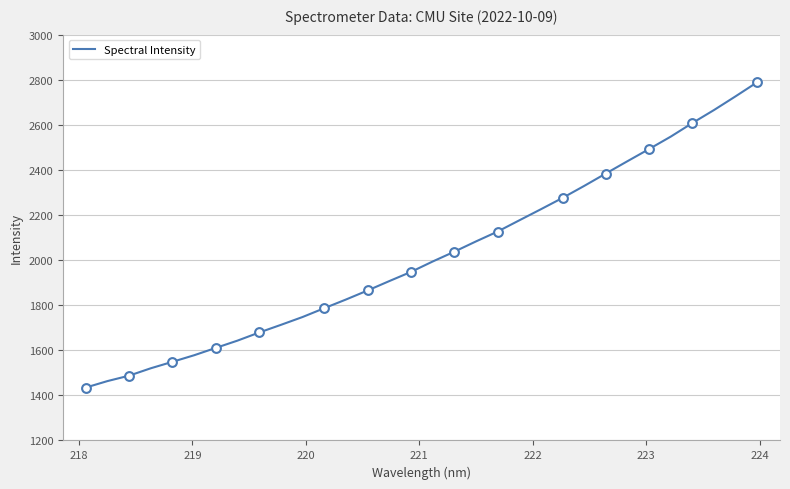

What is the greatest value displayed?

2789.3